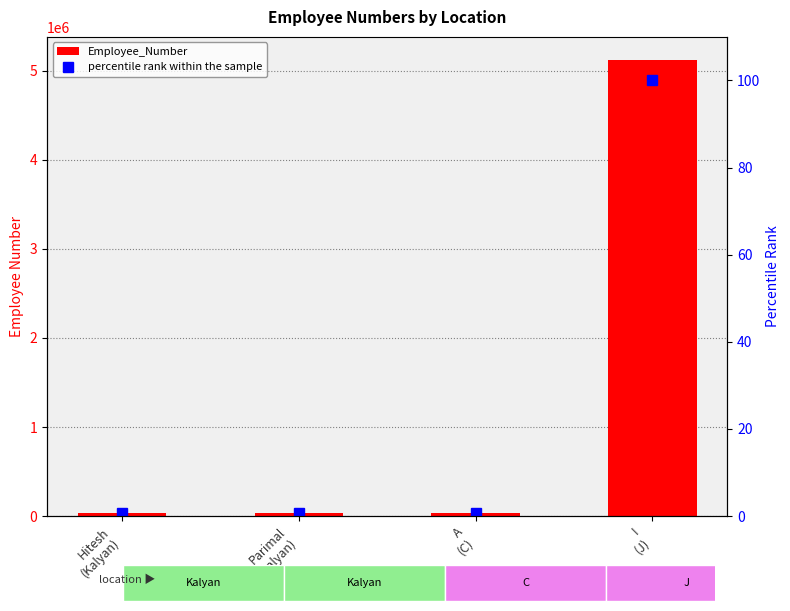

How many categories are shown in the chart?

4